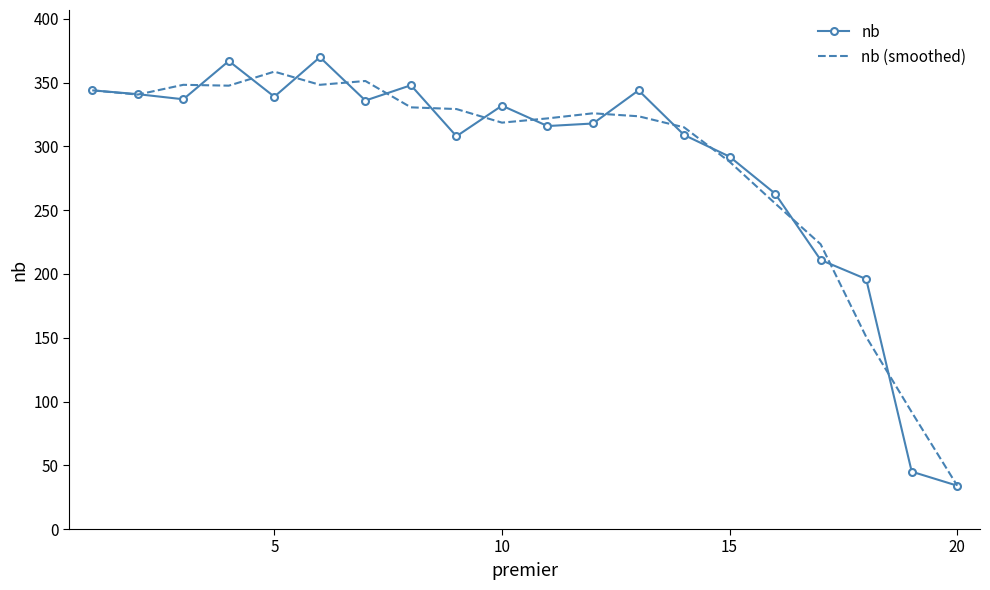

What is the greatest value displayed?

370.0